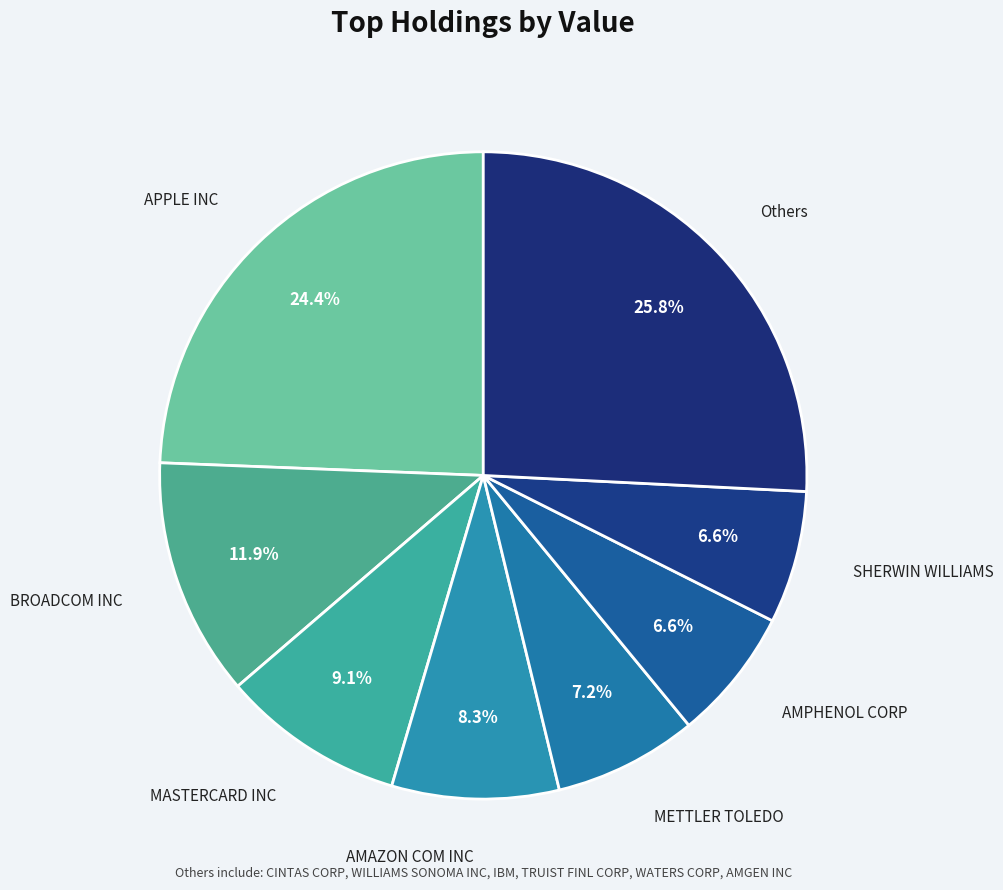

Do SHERWIN WILLIAMS and BROADCOM INC together represent more than half of the pie?

No